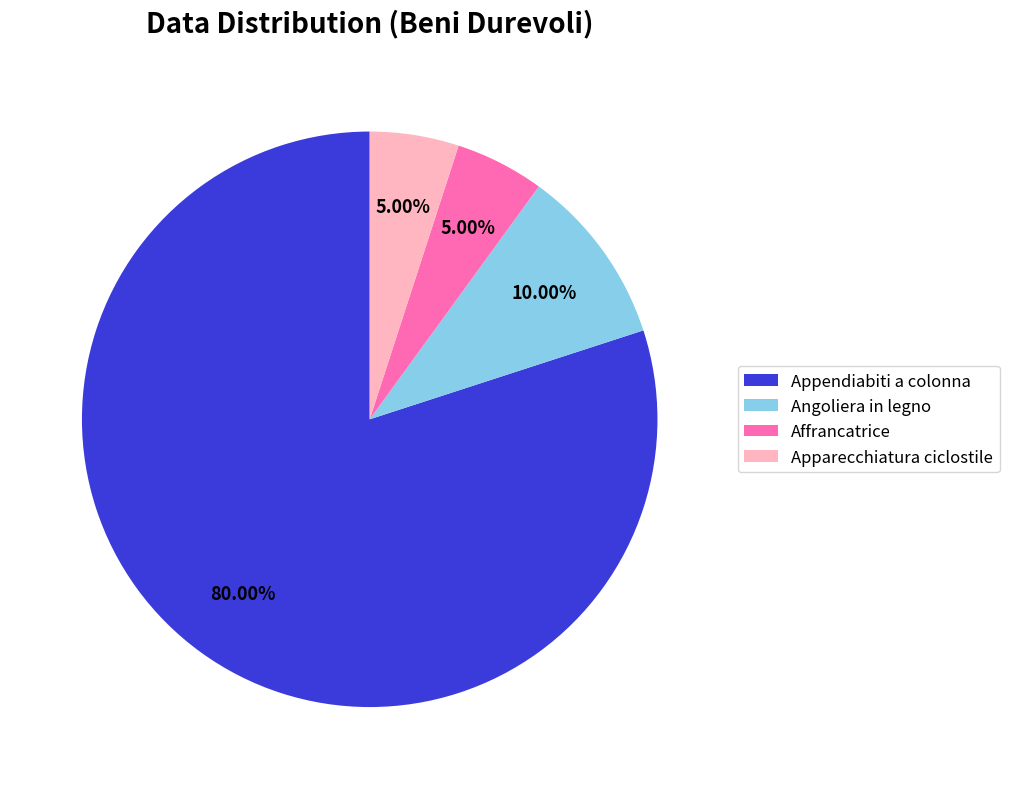

To the nearest percent, what is the difference between the largest and smallest slice percentages?

75%